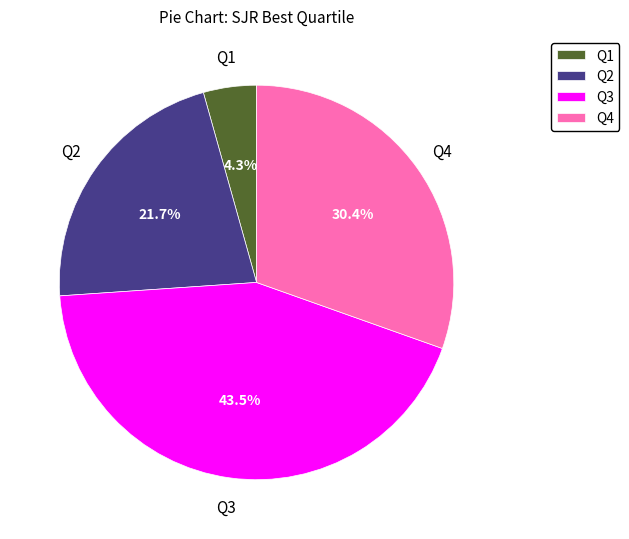

What is the ratio of the value at Q4 to the value at Q3?

0.7